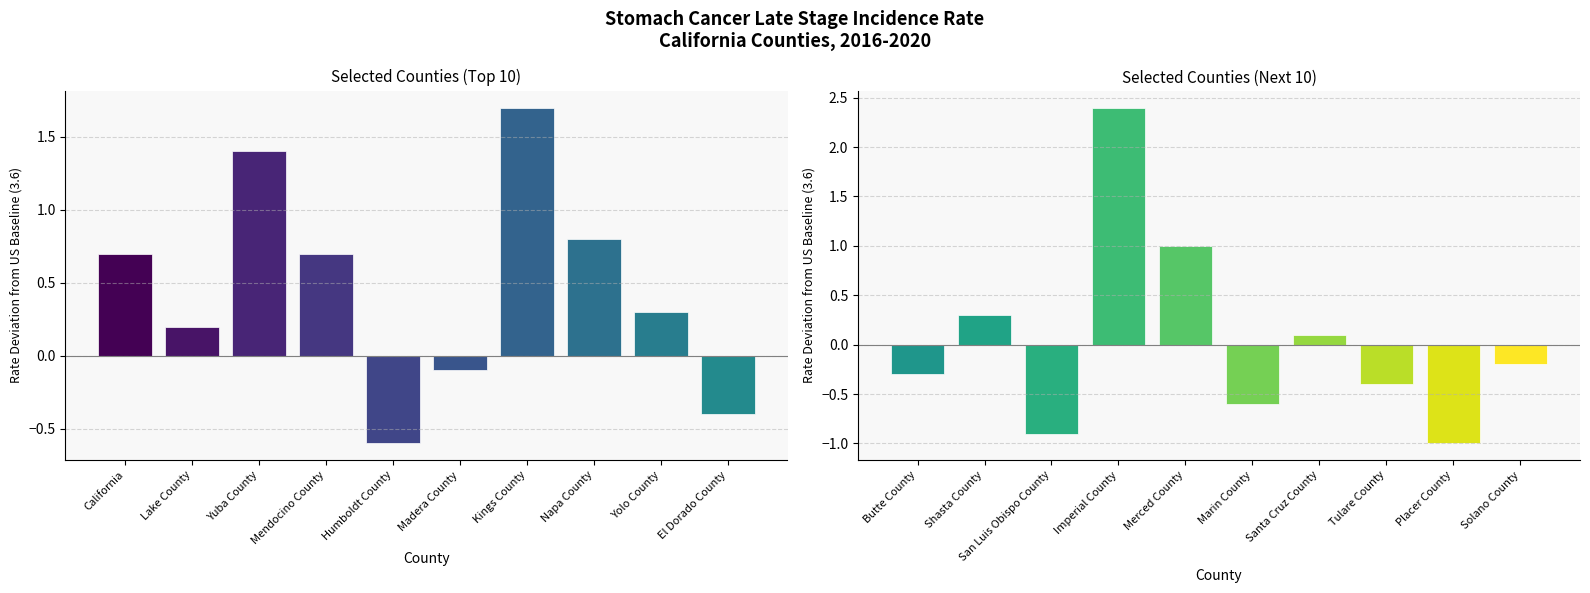

Are the bars horizontal?

No